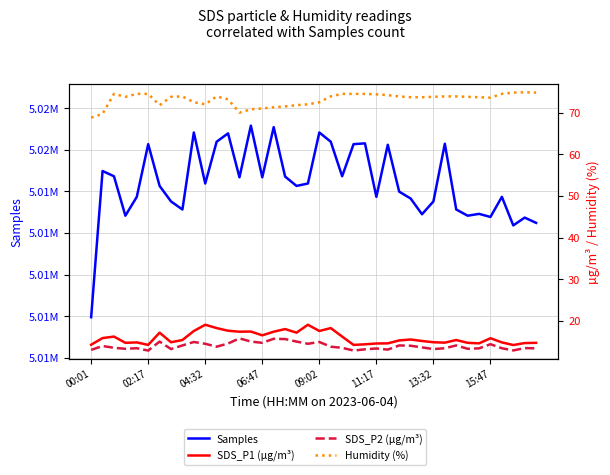

Rank the series by their maximum value, from lowest to highest.

SDS_P2, SDS_P1, Humidity, Samples